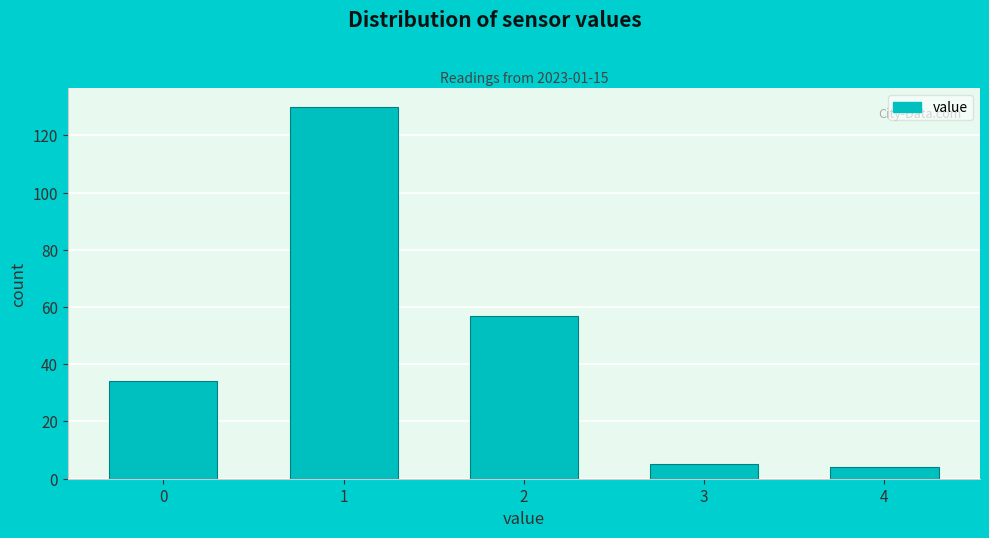

Reading left to right, list all the values displayed in this chart.

0=34	1=130	2=57	3=5	4=4